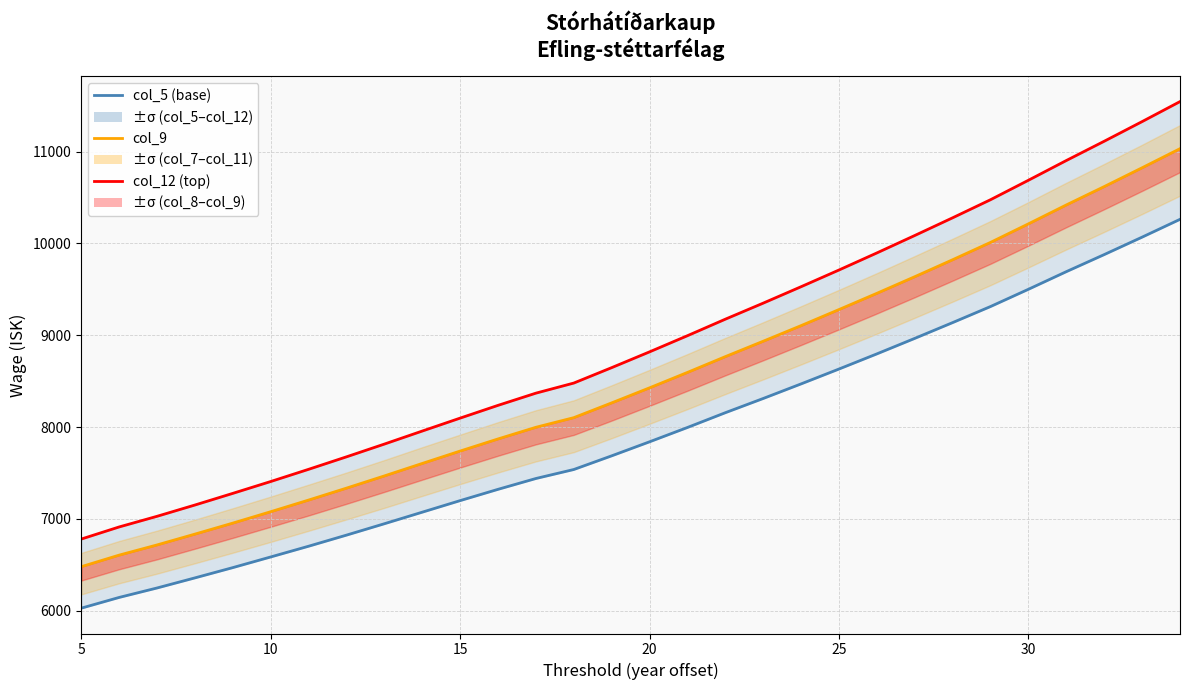

How many values in the col_5 (base) series are below 7839?

15